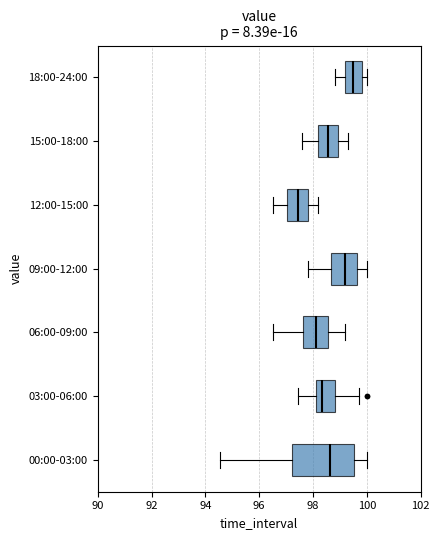

Reading bottom to top, transcribe this box plot: for each box, give where its median line is, the range the box spans, and where its two whiskers end, as read against the x-axis. The values are not printed on the chart, so give them approximately, as read against the axis.

00:00-03:00: median 98.6, box 97.2 to 99.6, whiskers 94.6 to 100.0
03:00-06:00: median 98.4, box 98.0 to 98.8, whiskers 97.4 to 99.8
06:00-09:00: median 98.2, box 97.6 to 98.6, whiskers 96.6 to 99.2
09:00-12:00: median 99.2, box 98.6 to 99.6, whiskers 97.8 to 100.0
12:00-15:00: median 97.4, box 97.0 to 97.8, whiskers 96.6 to 98.2
15:00-18:00: median 98.6, box 98.2 to 99.0, whiskers 97.6 to 99.4
18:00-24:00: median 99.6, box 99.2 to 99.8, whiskers 98.8 to 100.0